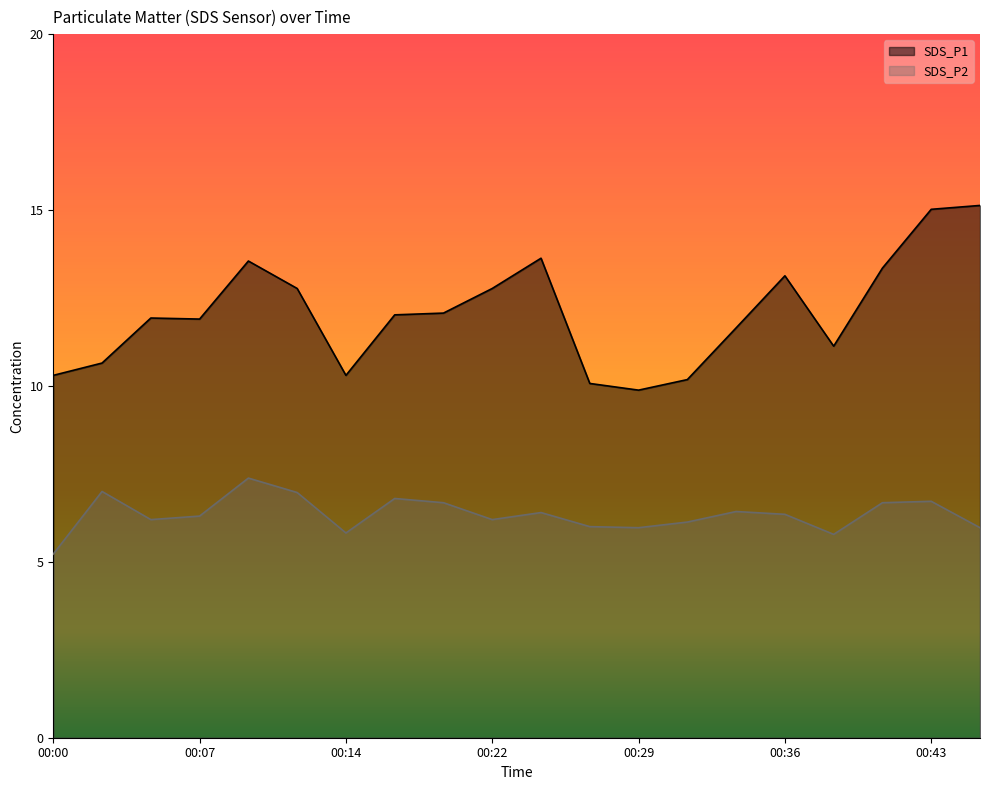

In SDS_P2, how many points are higher than both neighbors (excluding endpoints)?

6